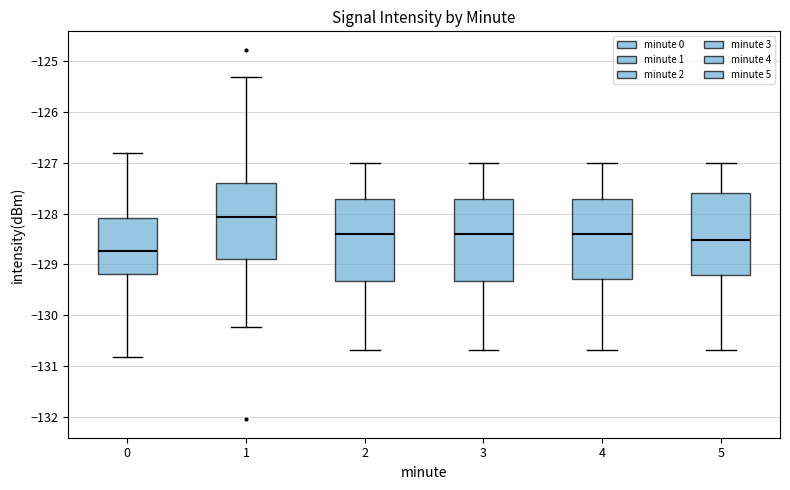

Reading left to right, read every box against the y-axis: the position of its median line, the range the box covers, and the ends of its whiskers. The values are not printed on the chart, so give them approximately, as read against the axis.

0: median -128.7, box -129.2 to -128.1, whiskers -130.8 to -126.8
1: median -128.1, box -128.9 to -127.4, whiskers -130.2 to -125.3
2: median -128.4, box -129.3 to -127.7, whiskers -130.7 to -127.0
3: median -128.4, box -129.3 to -127.7, whiskers -130.7 to -127.0
4: median -128.4, box -129.3 to -127.7, whiskers -130.7 to -127.0
5: median -128.5, box -129.2 to -127.6, whiskers -130.7 to -127.0